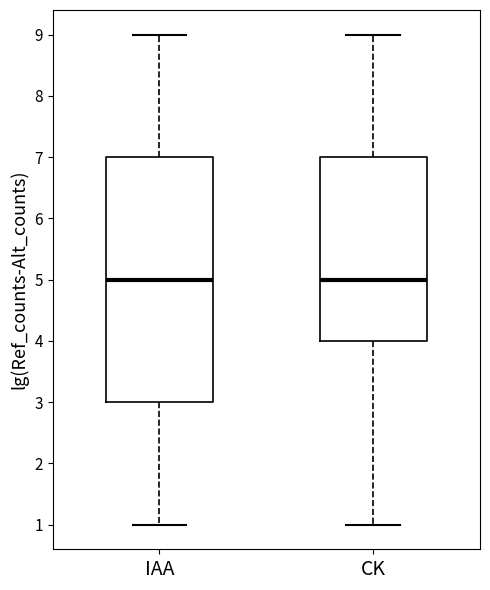

Comparing the boxes themselves (not the whiskers), which one is the tallest?

IAA